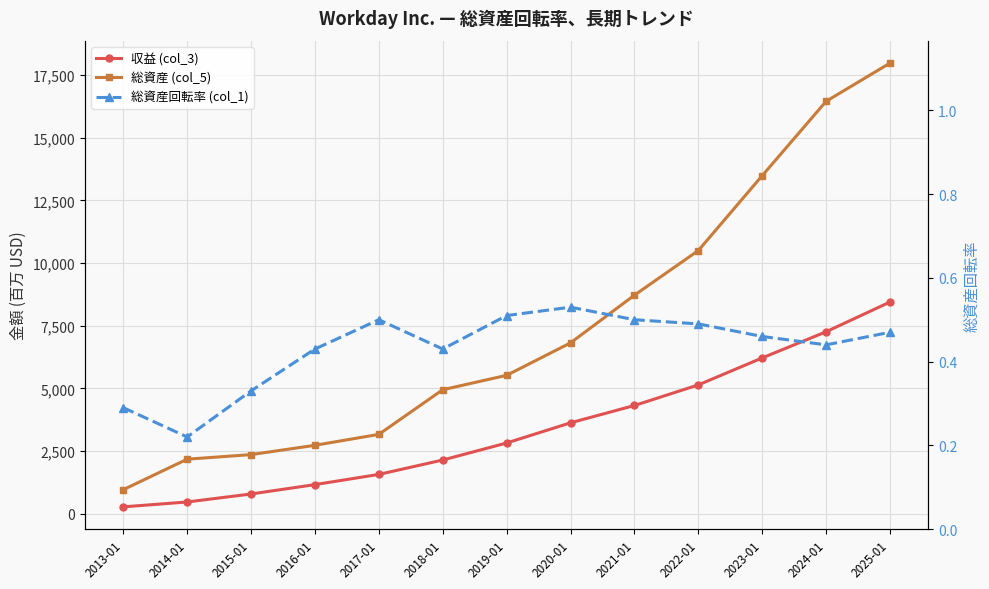

What is the label of the 8th point from the right?

2018-01